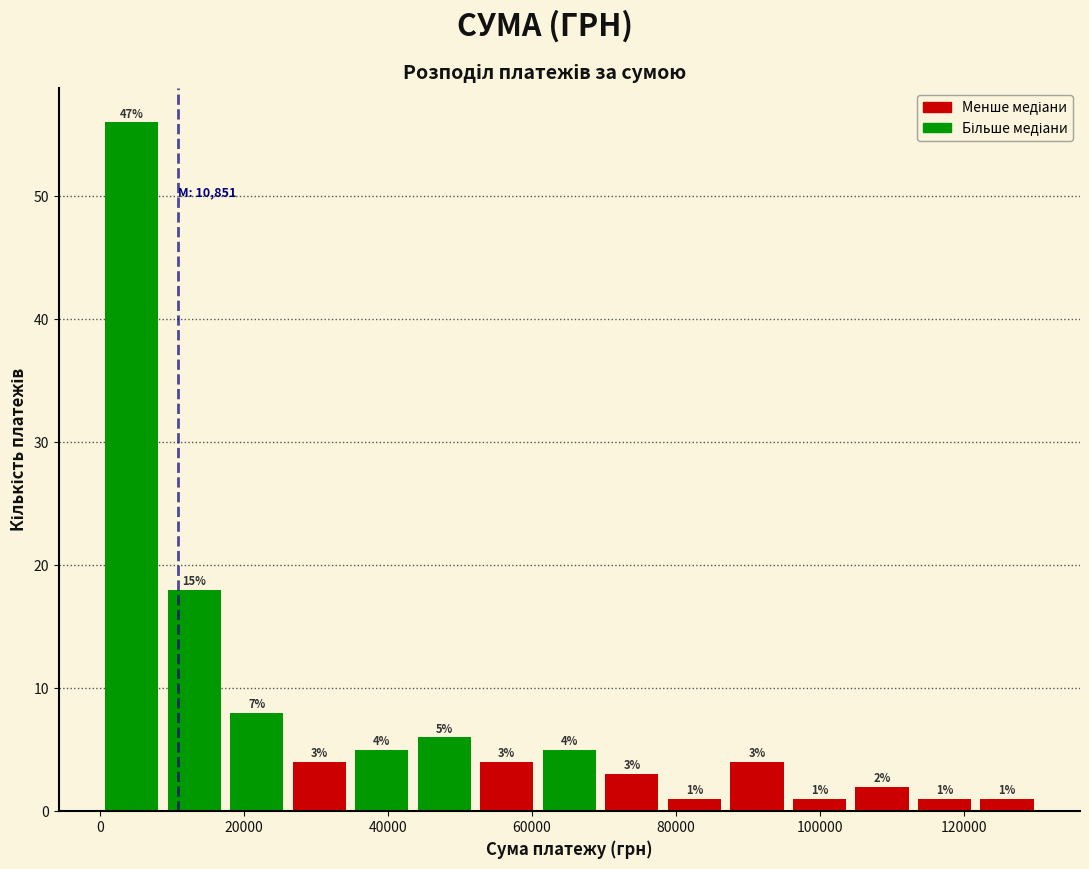

Over which range of the x-axis is the bar tallest?

0 to 8000